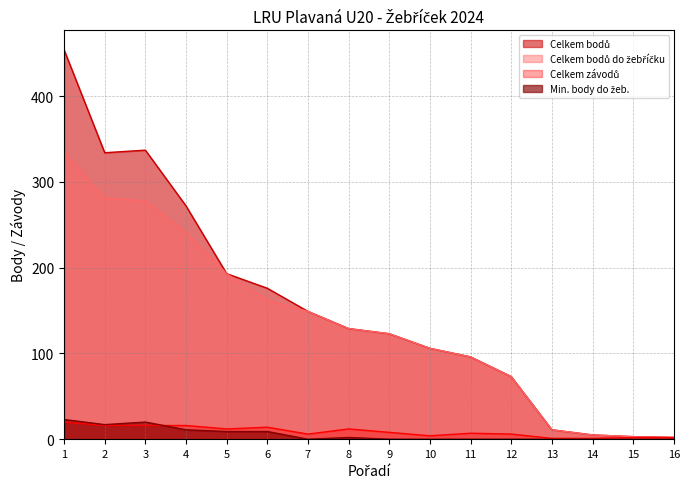

What are all the series names shown in the legend?

Celkem bodů, Celkem bodů do žebříčku, Celkem závodů, Min. body do žeb.